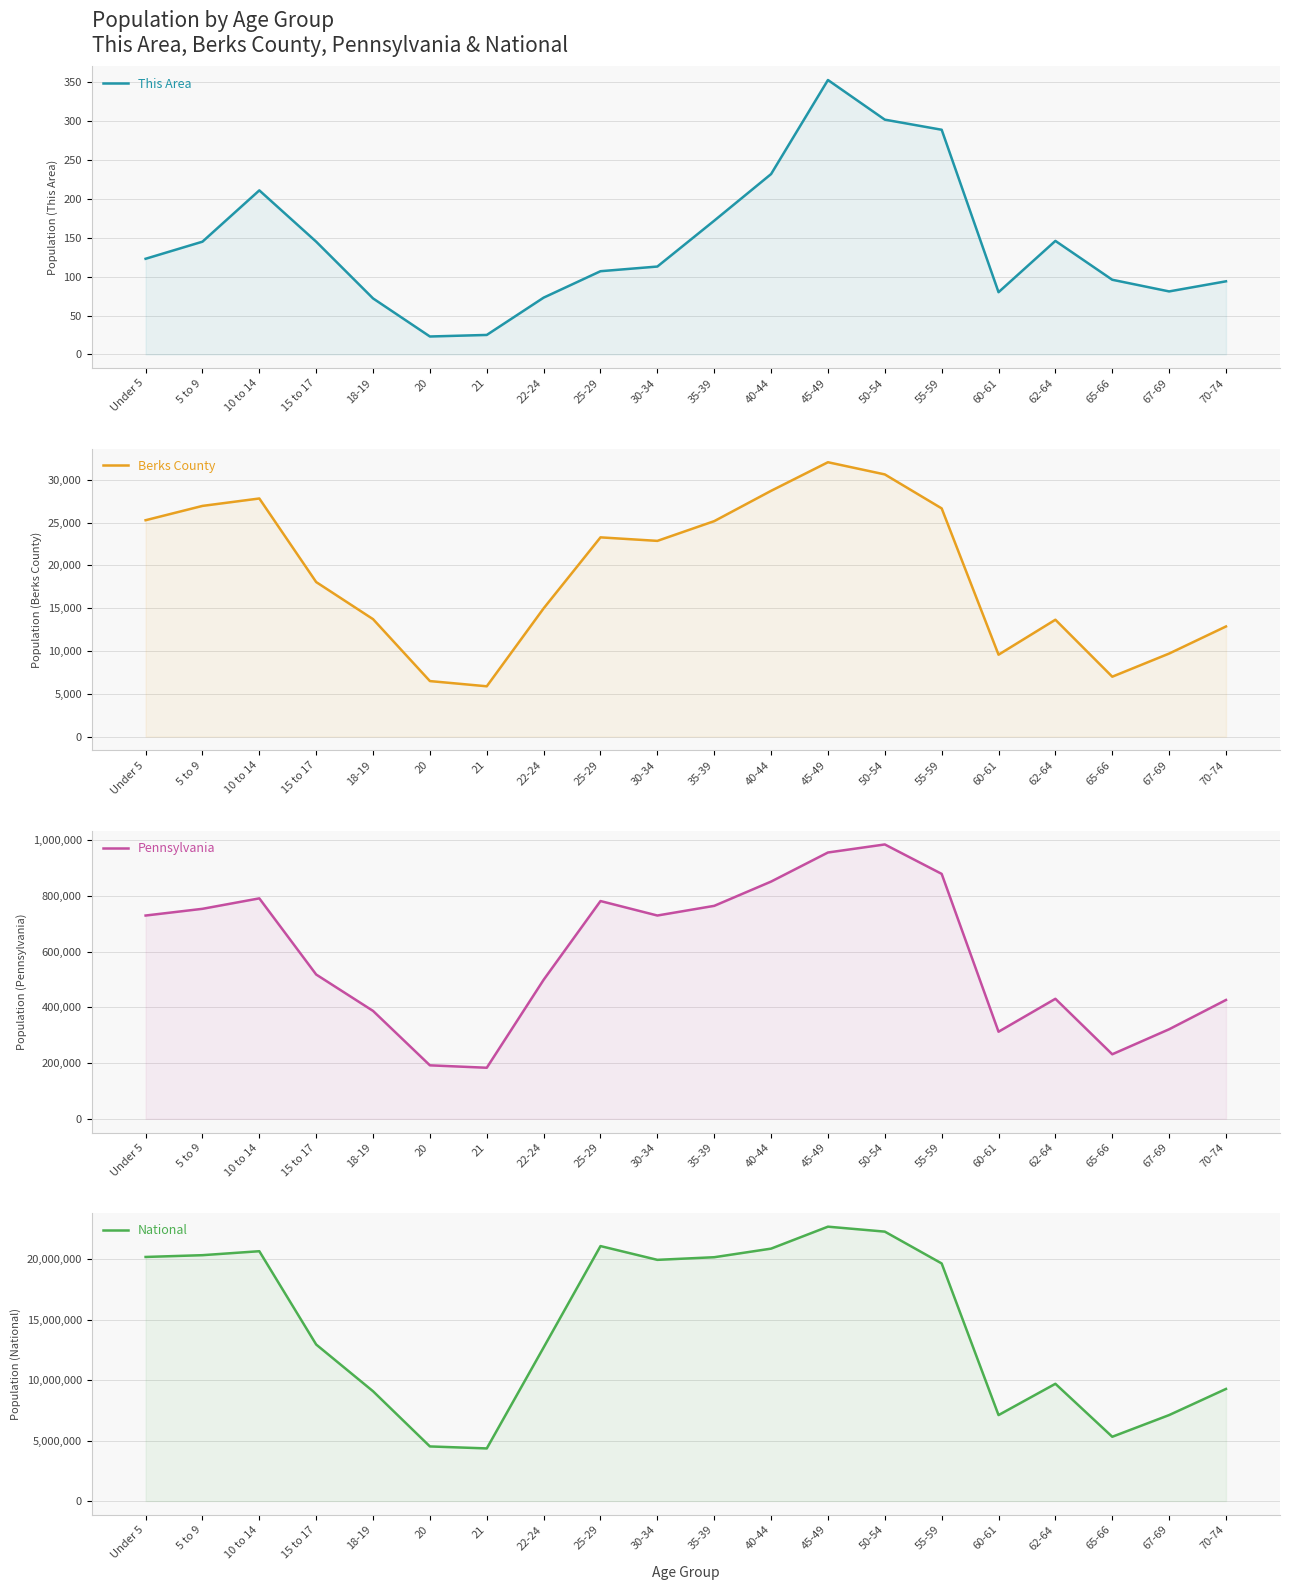

What position from the left is 60-61?

16